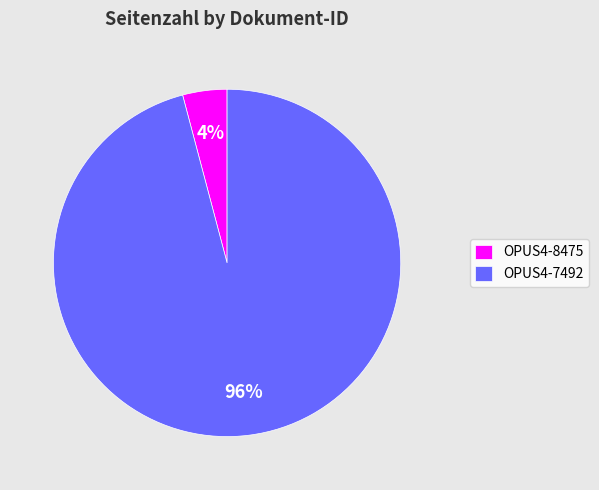

Is it true that OPUS4-8475 is 13% of the pie?

False